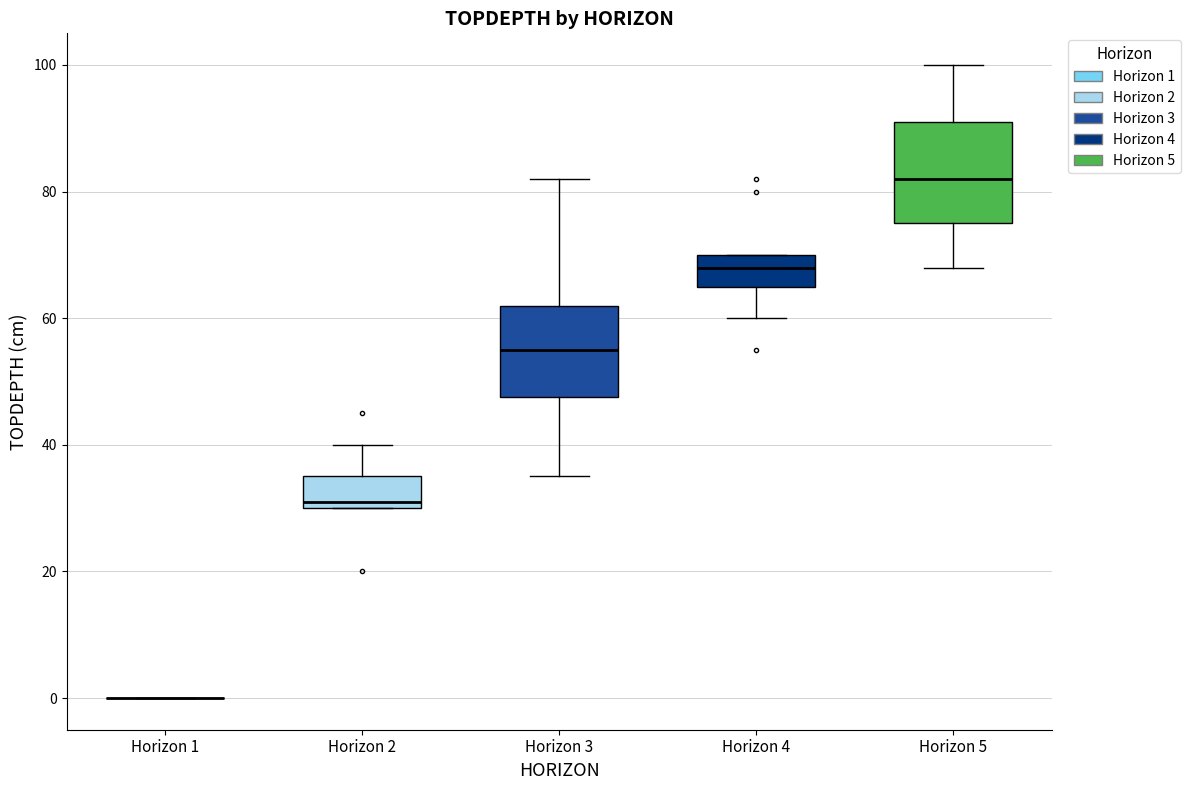

Where does the lower whisker of the box for Horizon 4 end on the y-axis? The values are not printed on the chart, so give them approximately, as read against the axis.

60